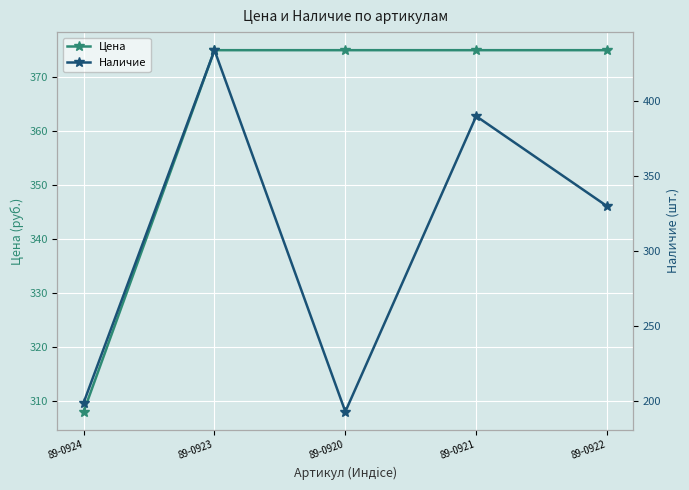

Reading left to right, transcribe all the data shown in this chart.

Цена: 308.0	375.0	375.0	375.0	375.0
Наличие: 199.0	434.0	193.0	390.0	330.0